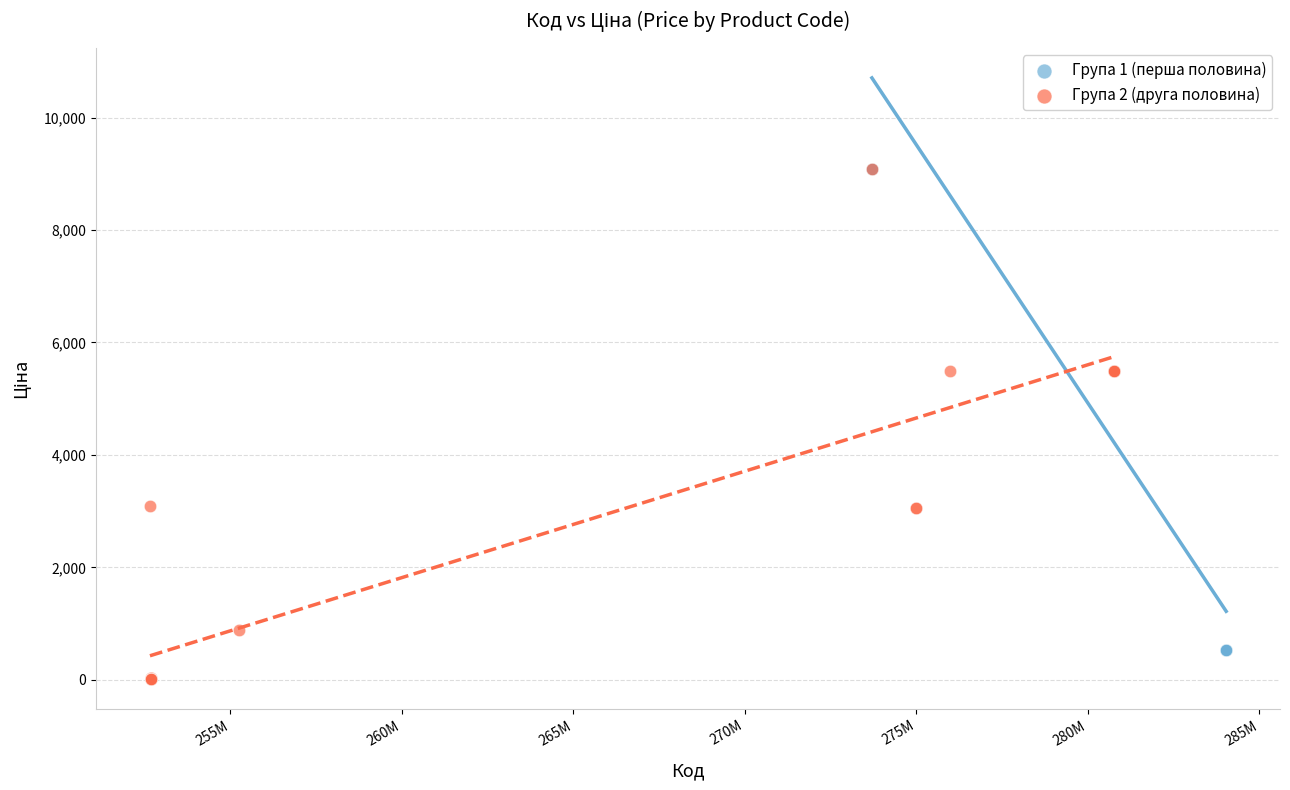

Which series has the widest spread of Y values?

Група 2 (друга половина)